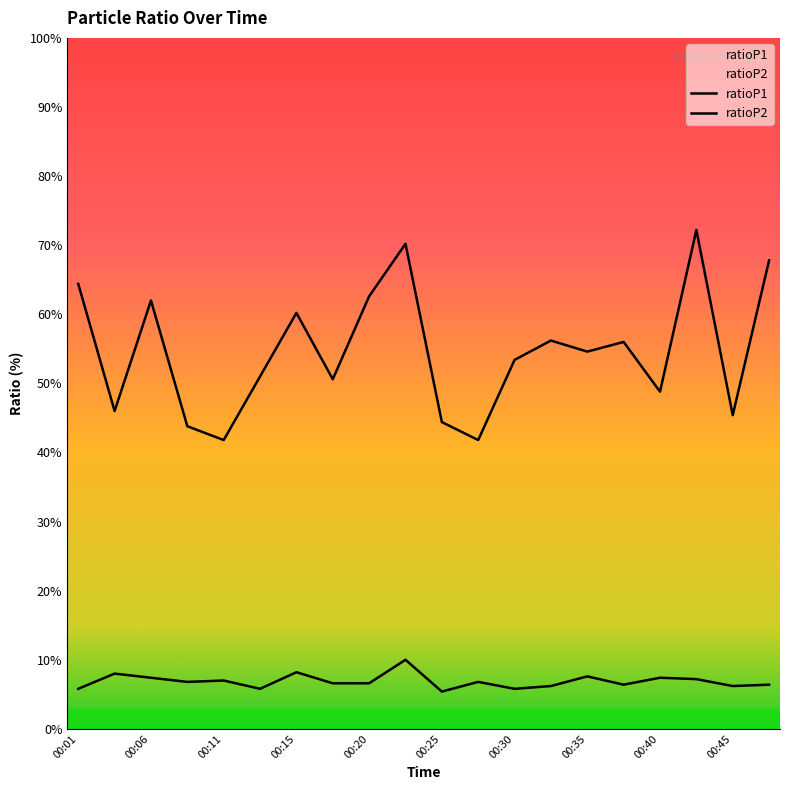

True or false: ratioP2 has more than 1 points higher than both neighbors.

True